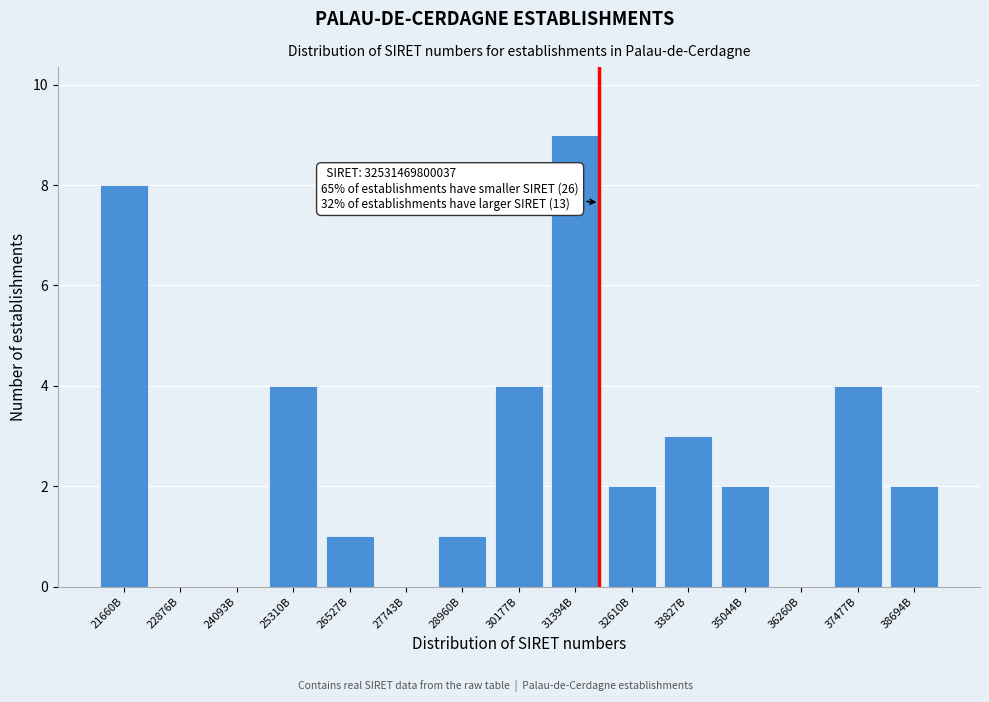

Reading left to right, extract all data points from this chart.

21660B=8	22876B=0	24093B=0	25310B=4	26527B=1	27743B=0	28960B=1	30177B=4	31394B=9	32610B=2	33827B=3	35044B=2	36260B=0	37477B=4	38694B=2